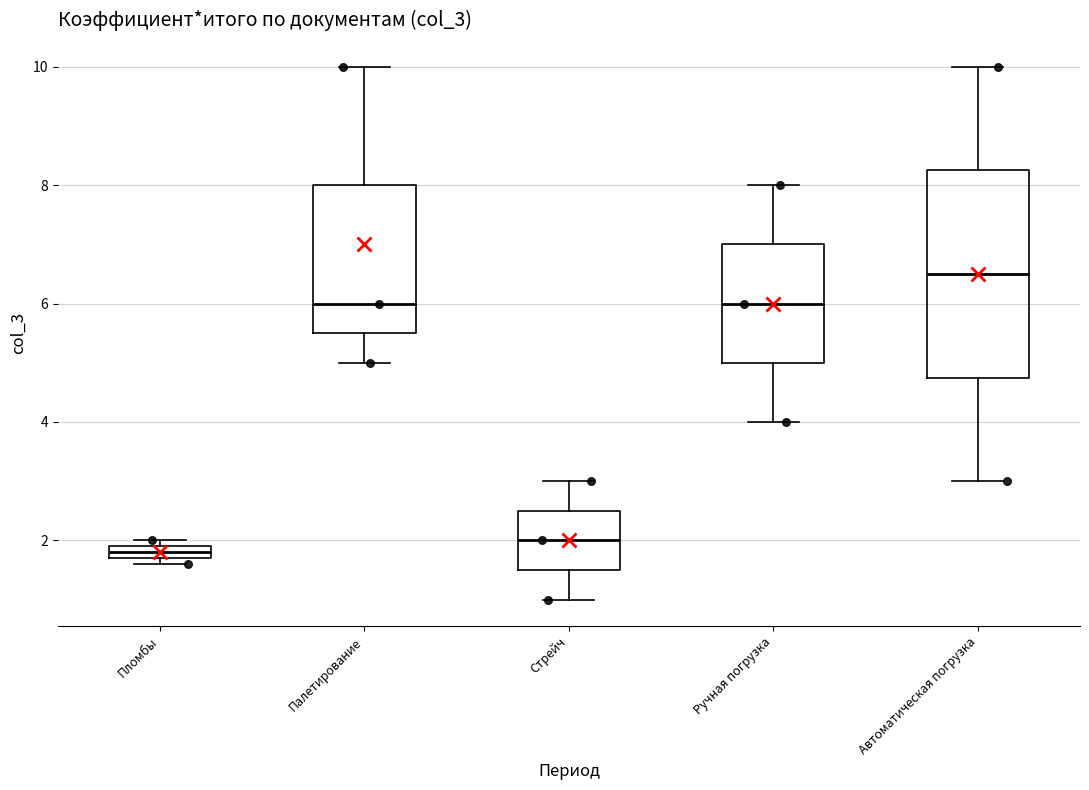

Which box is the tallest, from its lower edge to its upper edge?

Автоматическая погрузка